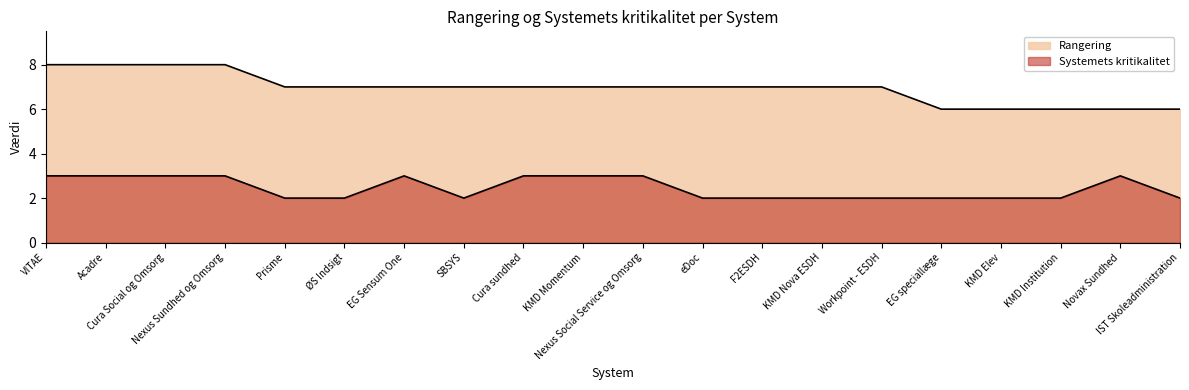

What is the minimum value shown in the chart?

2